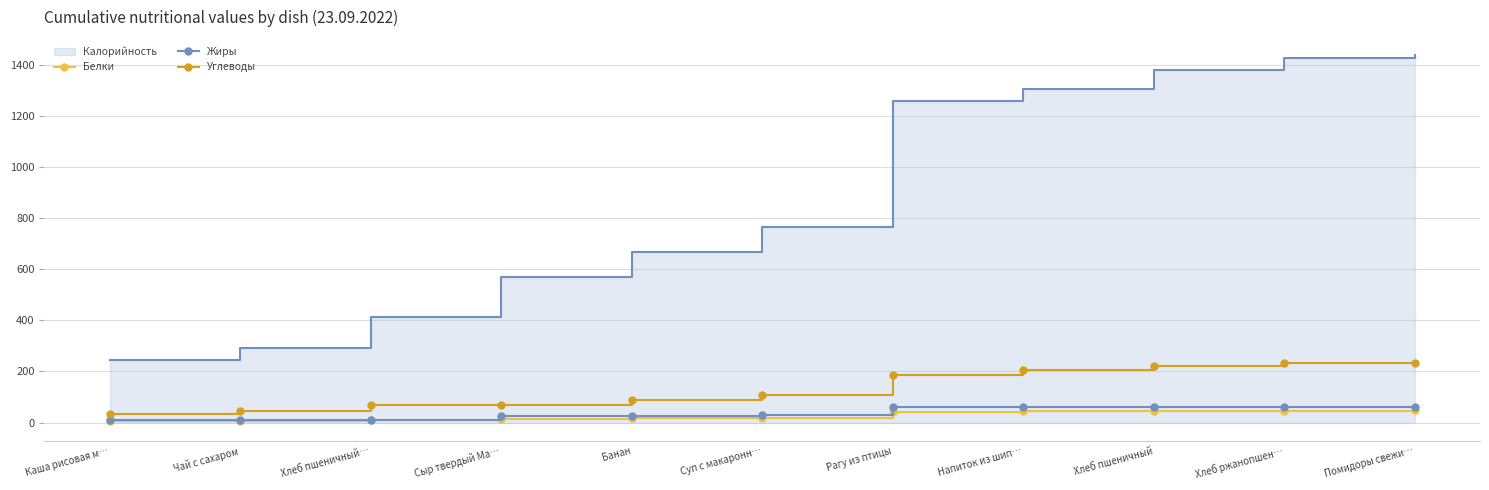

What is the value of the Углеводы point at the 11th from the left?

234.0